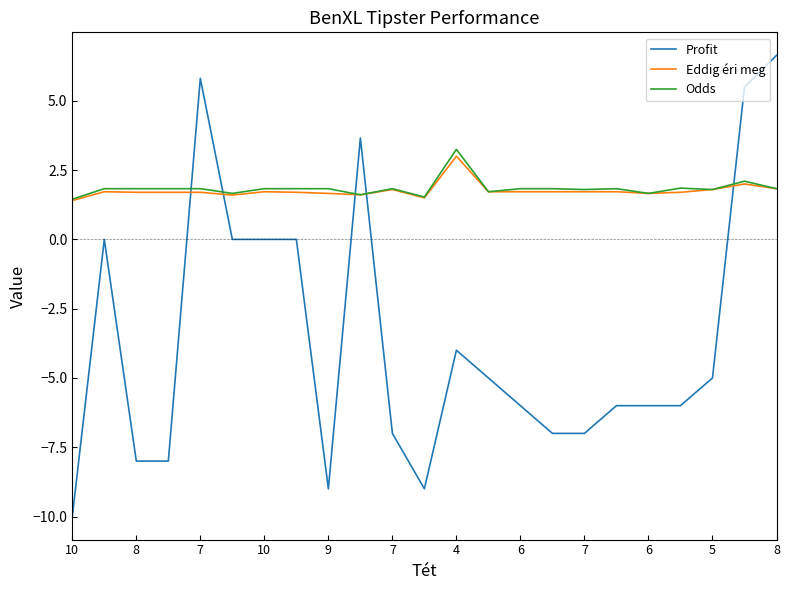

Which series ends up on top after the final intersection of Eddig éri meg and Profit?

Profit